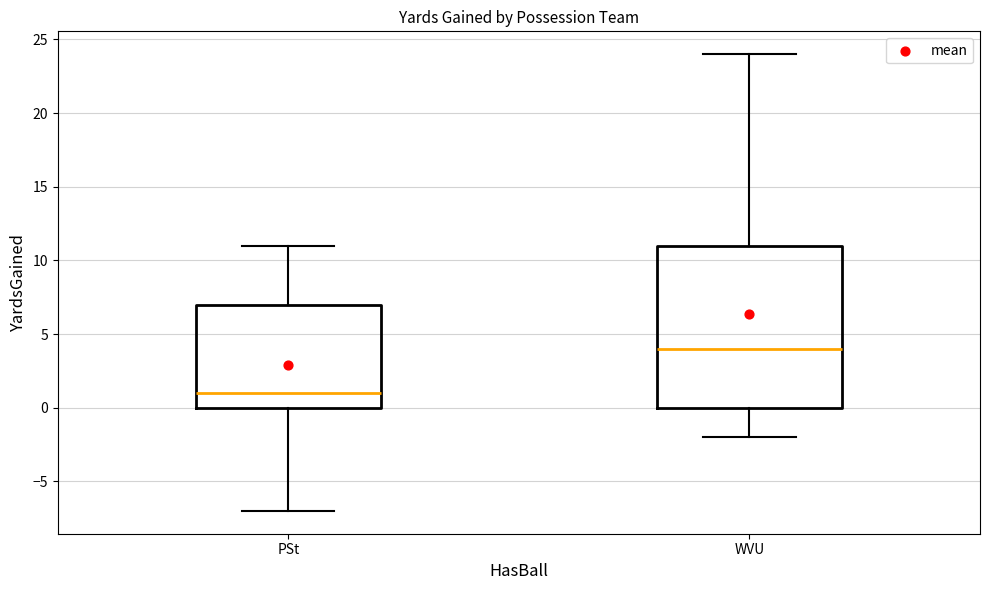

Where is the upper edge of the box for PSt on the y-axis? The values are not printed on the chart, so give them approximately, as read against the axis.

7